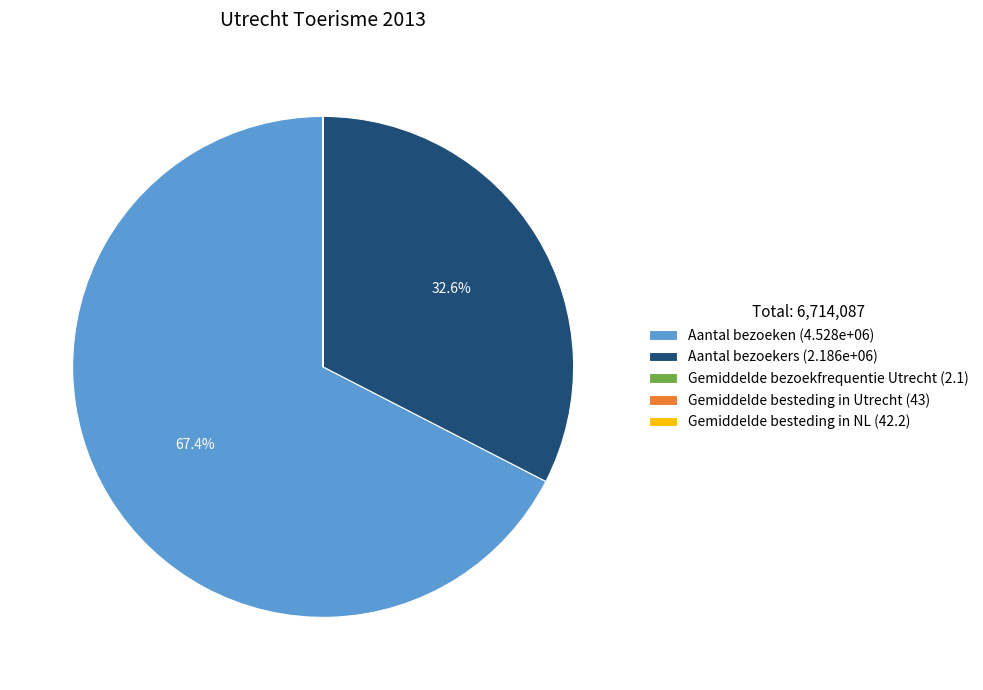

How much of the chart is everything except Aantal bezoeken (4.528e+06)?

32.6%